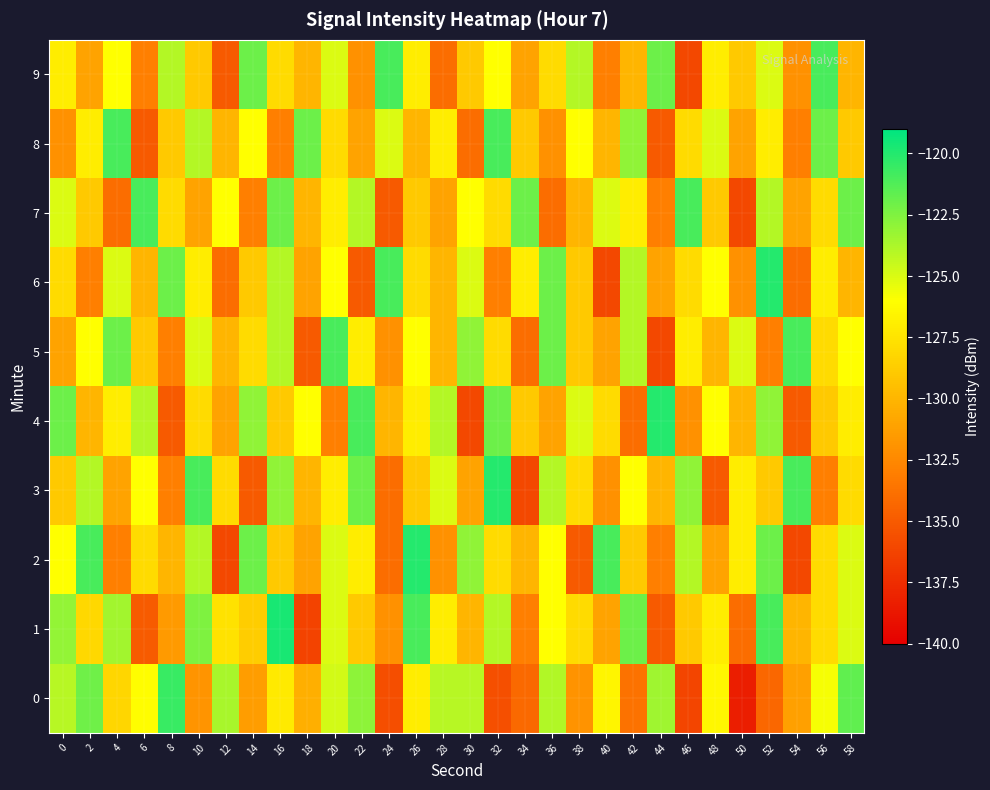

Count the number of categories in the chart.

30